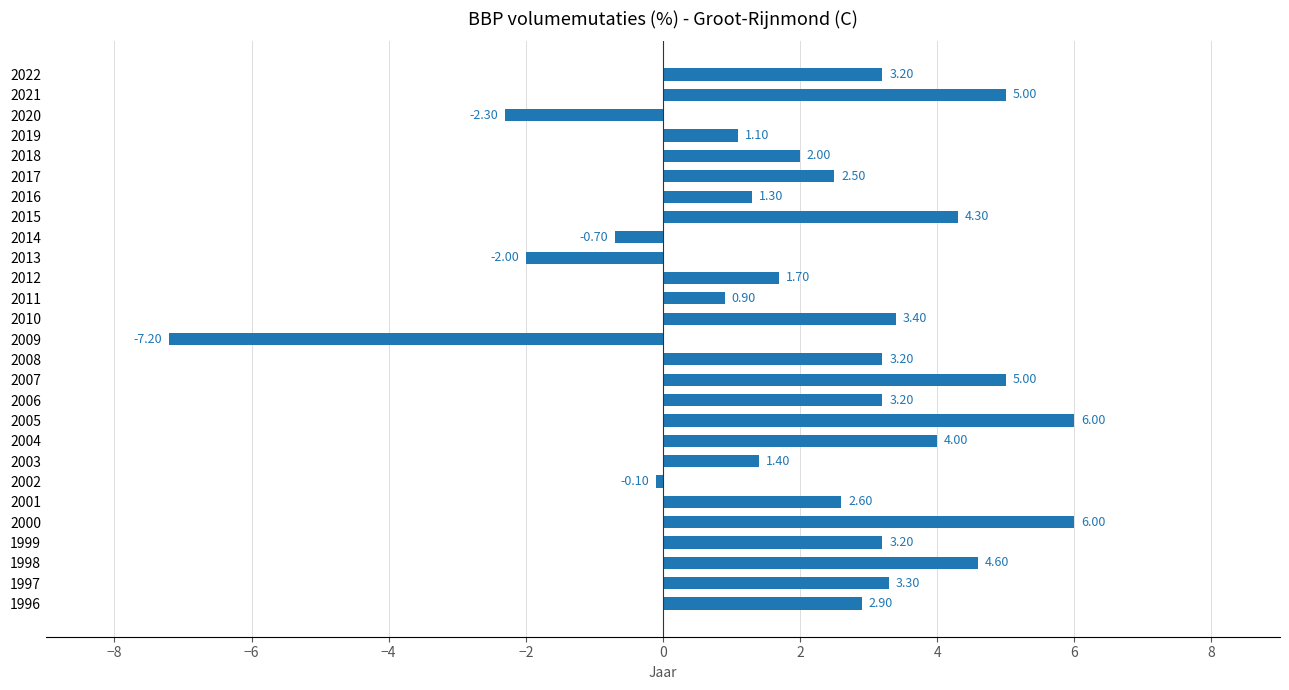

What is the change in value from 1998 to 2011?

-3.7